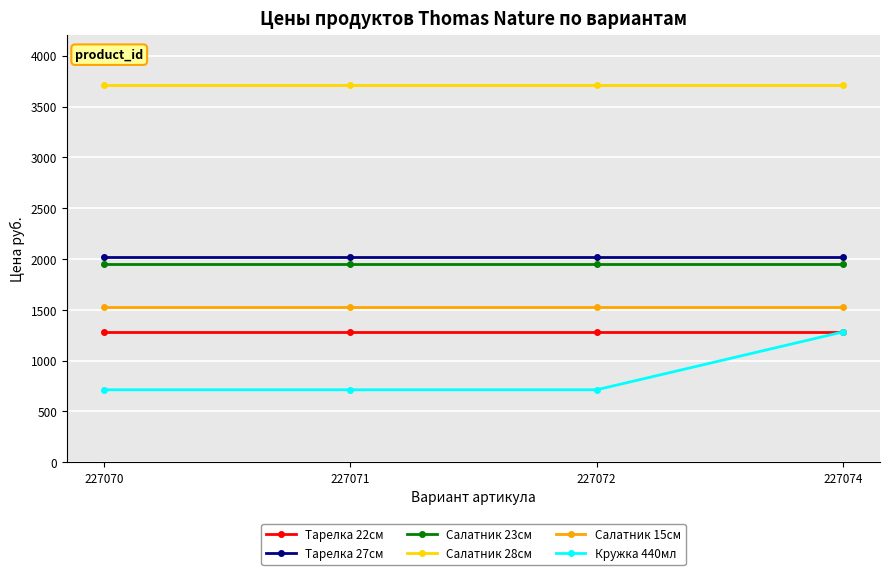

Reading right to left, list all the values displayed in this chart.

Тарелка 22см: 227074=1282.3	227072=1282.3	227071=1282.3	227070=1282.3
Тарелка 27см: 227074=2023.9	227072=2023.9	227071=2023.9	227070=2023.9
Салатник 23см: 227074=1946.7	227072=1946.7	227071=1946.7	227070=1946.7
Салатник 28см: 227074=3708.0	227072=3708.0	227071=3708.0	227070=3708.0
Салатник 15см: 227074=1529.5	227072=1529.5	227071=1529.5	227070=1529.5
Кружка 440мл: 227074=1282.3	227072=713.0	227071=713.0	227070=713.0